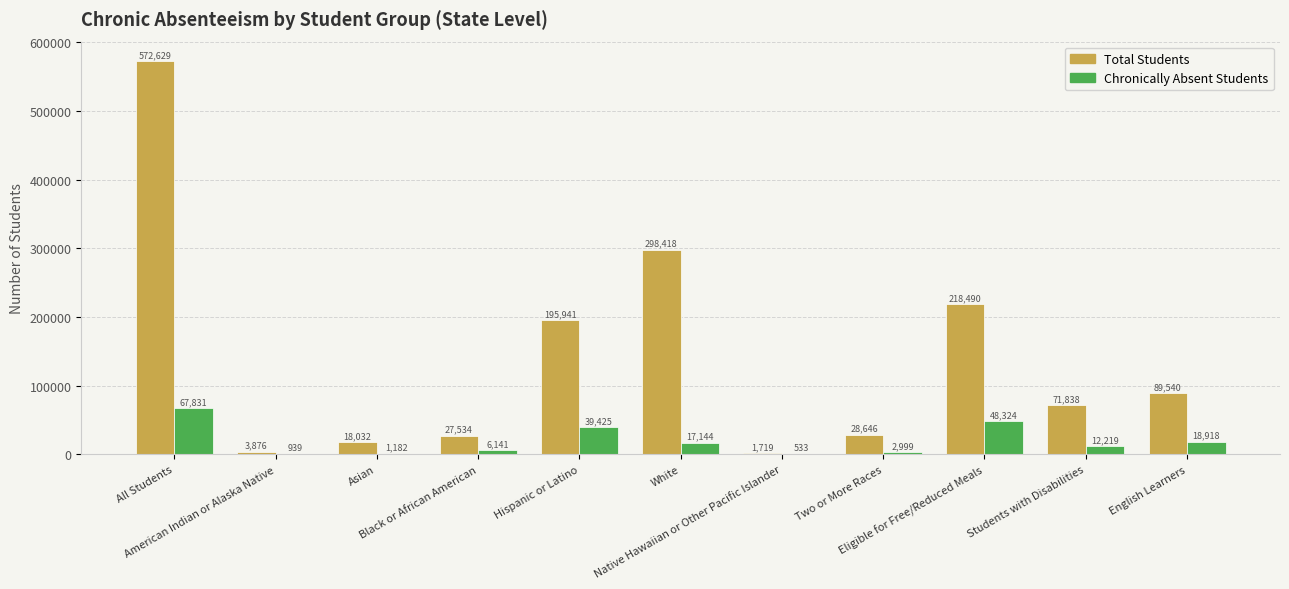

Is the value of Chronically Absent Students at Asian greater than the value of Total Students at Students with Disabilities?

No